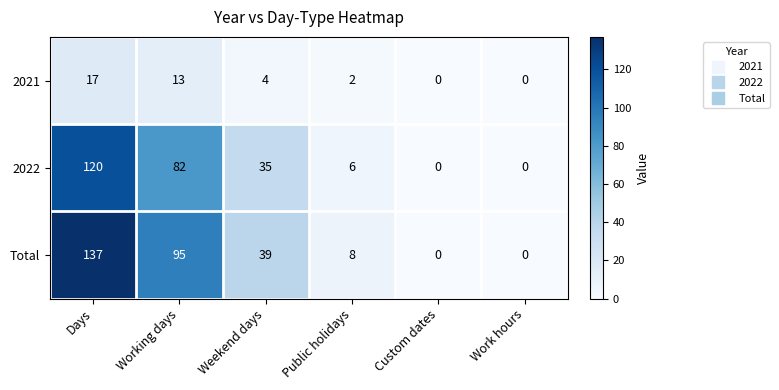

Is it true that 2022 equals 6 at Public holidays?

True